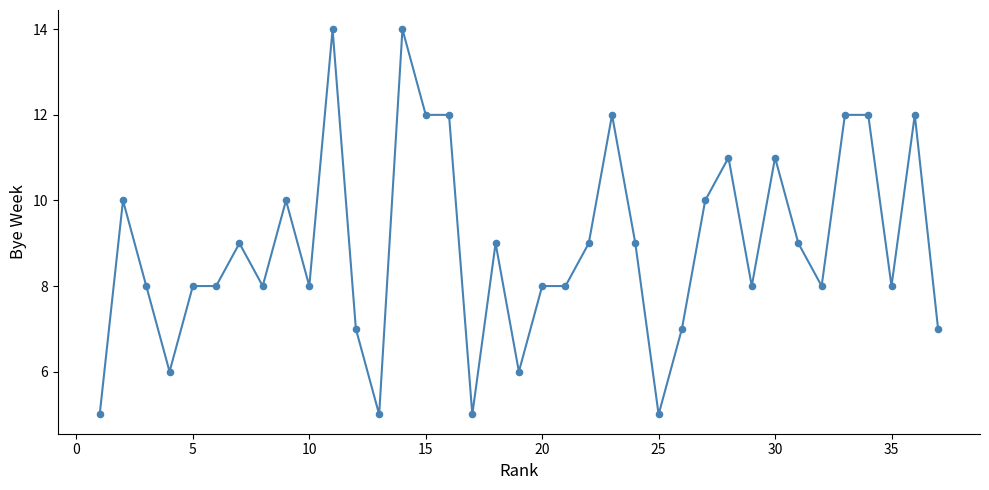

What is the smallest value displayed?

5